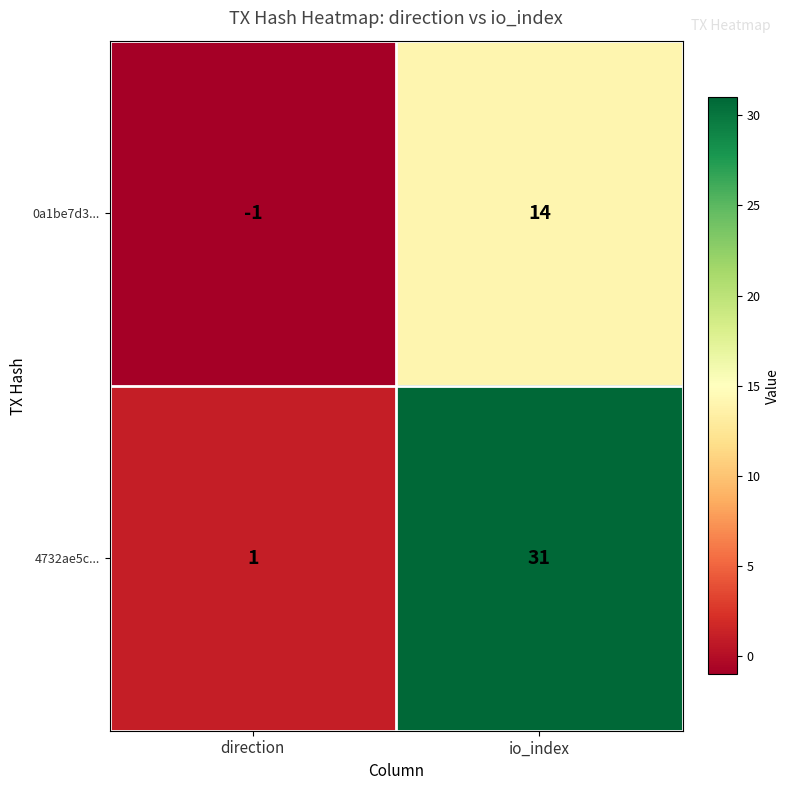

What is the smallest value displayed?

-1